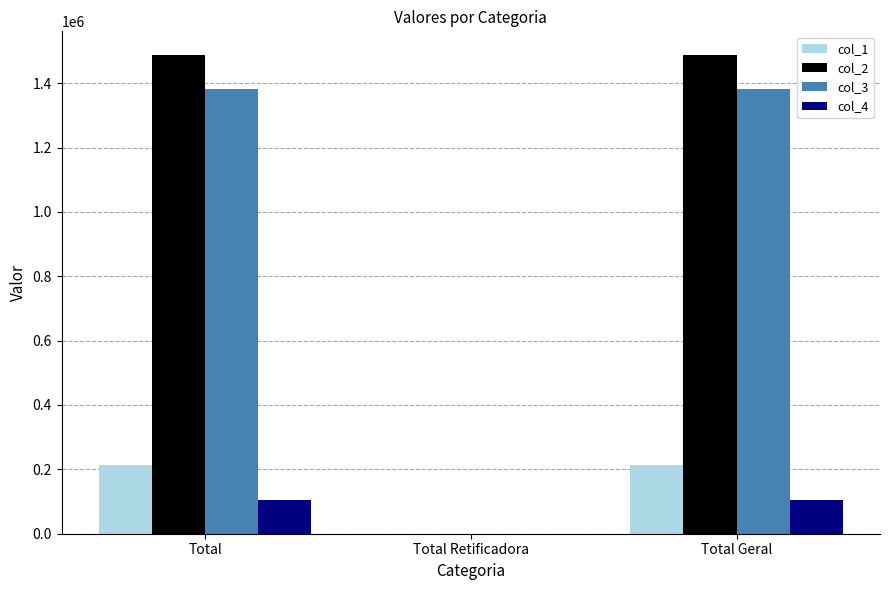

What is the highest value of the col_2 series?

1486740.4